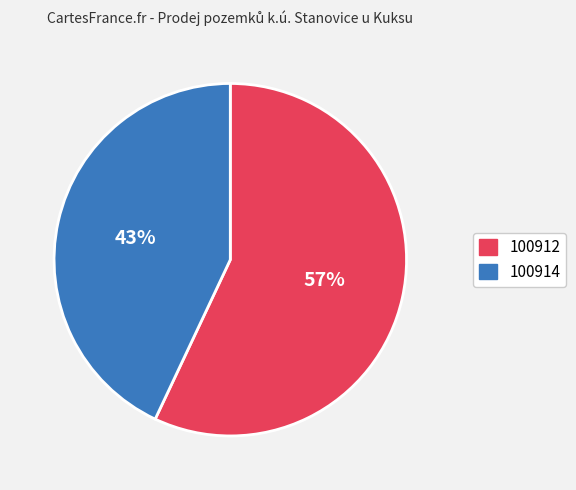

Is 100914 the majority of the pie?

No